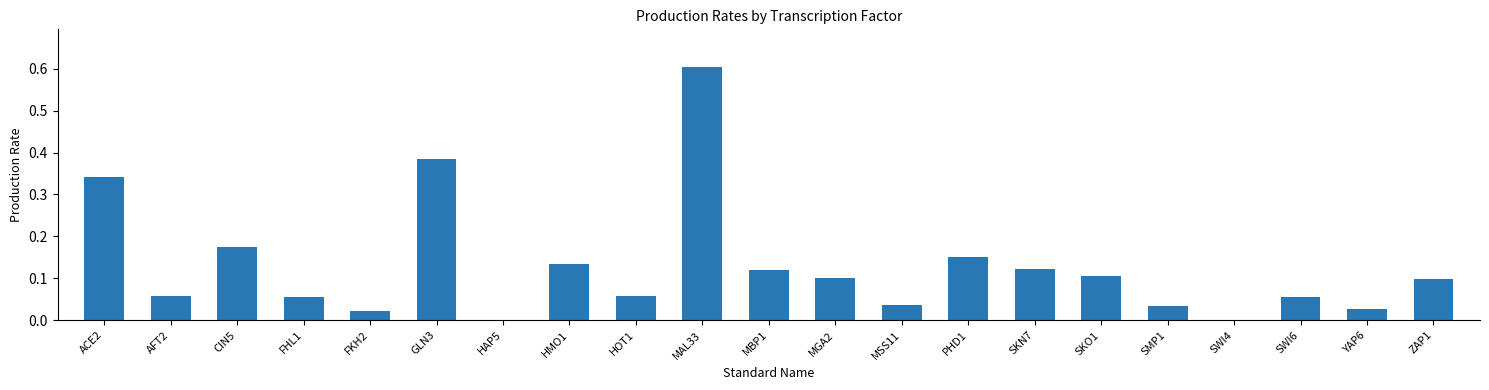

What is the change in value from FHL1 to MAL33?

+0.5